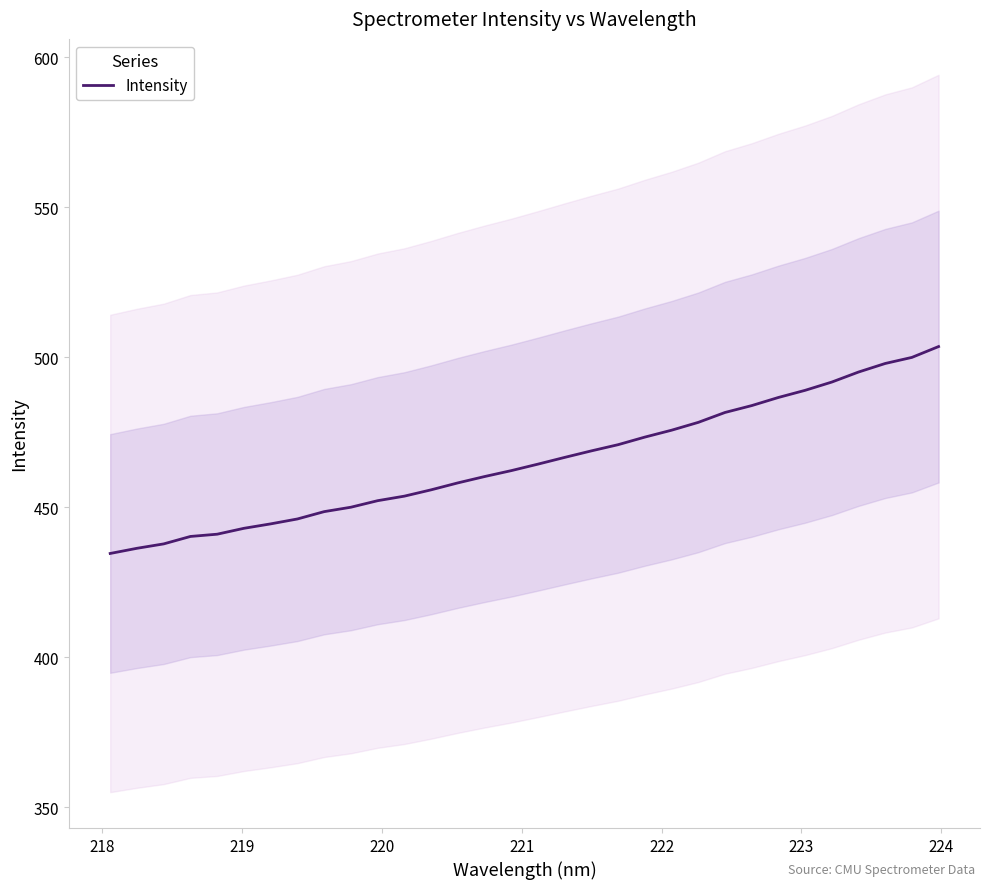

How many data points are less than 464?

16